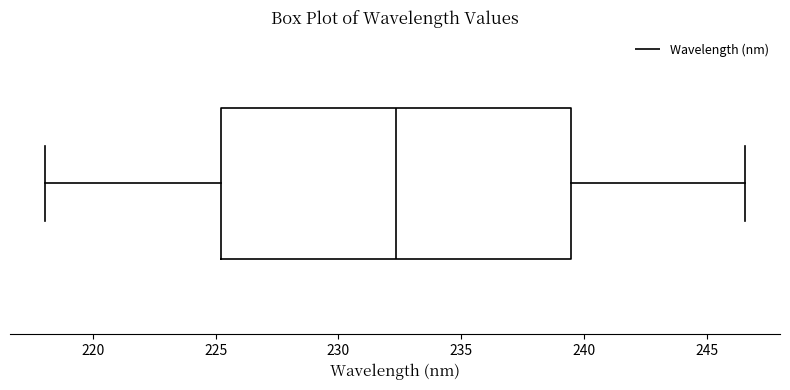

Read this box plot against the x-axis: the position of the median line, the range covered by the box, and the ends of both whiskers. The values are not printed on the chart, so give them approximately, as read against the axis.

median 232.5, box 225.0 to 239.5, whiskers 218.0 to 246.5